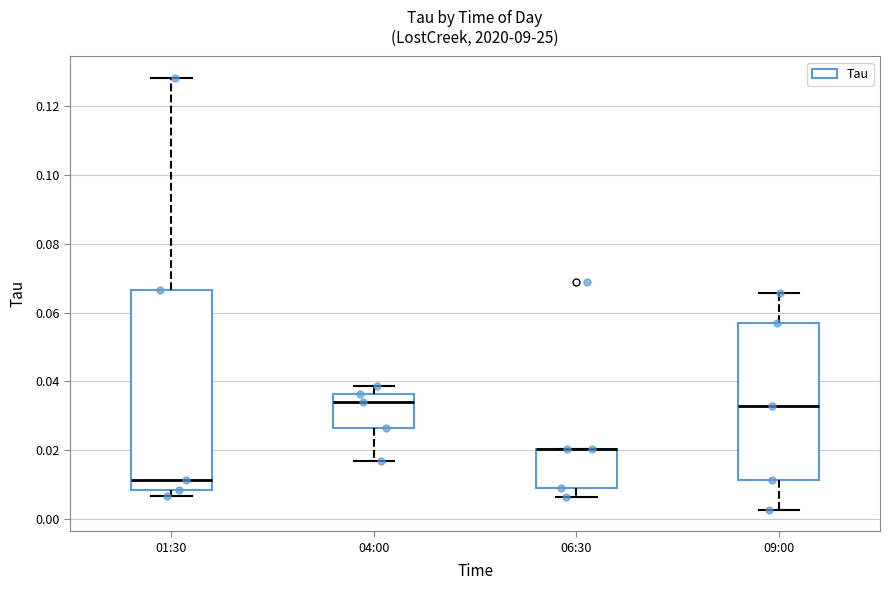

Where is the upper edge of the box for 01:30 on the y-axis? The values are not printed on the chart, so give them approximately, as read against the axis.

0.066